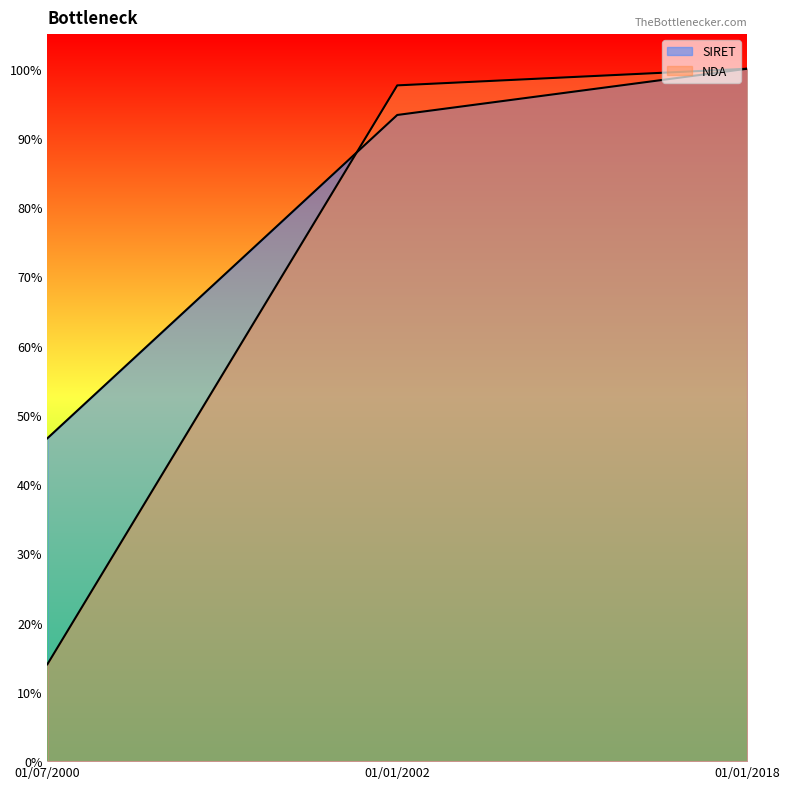

Where is SIRET nearest to the value 0?

01/07/2000